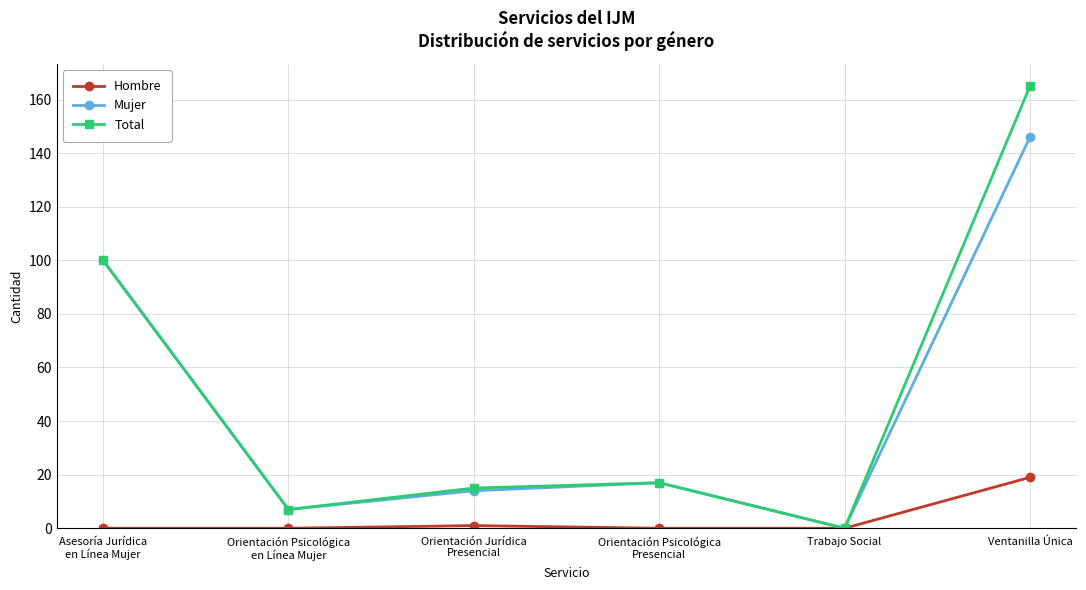

How many values in the Total series are below 17?

3